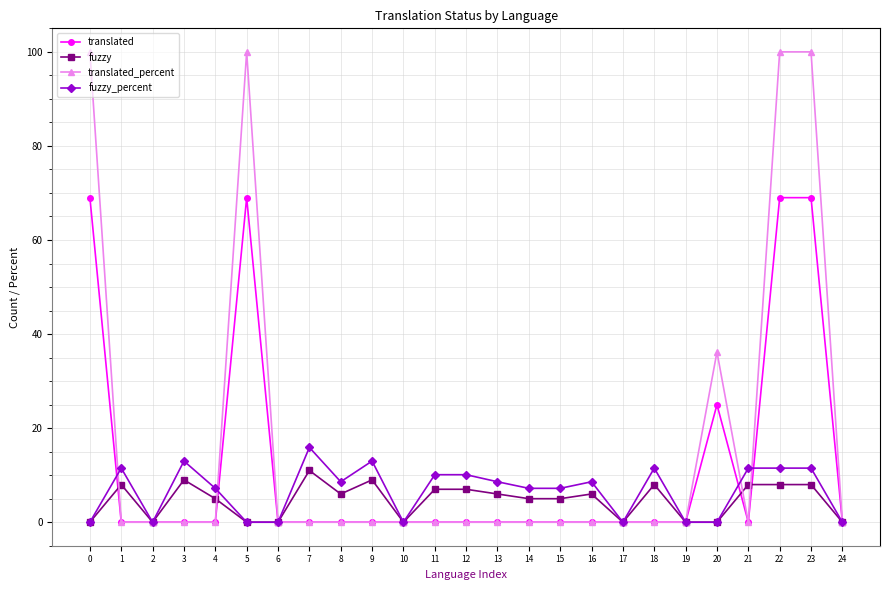

The translated series shows 0.0 at 21. True or false?

True